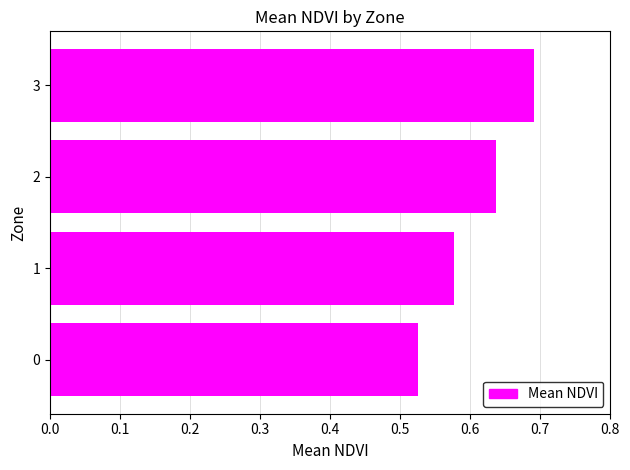

What is the change in value from 0 to 3?

+0.2